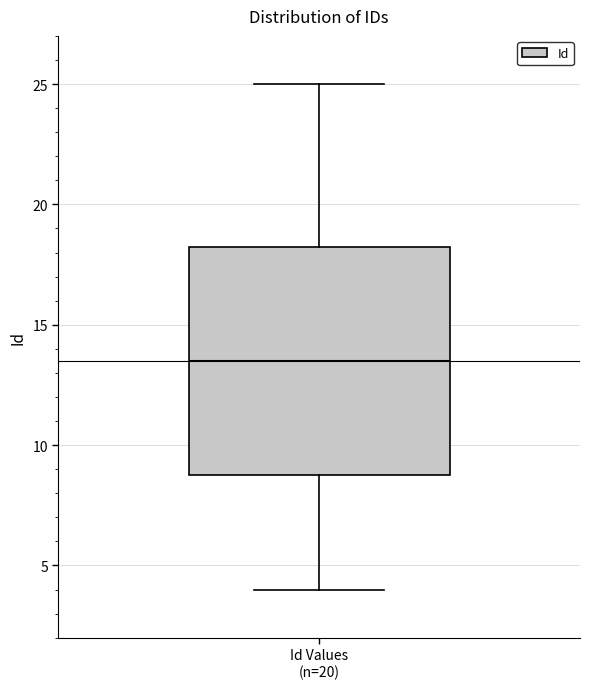

Transcribe this box plot: give where the median line is, the range the box spans, and where the two whiskers end, as read against the y-axis. The values are not printed on the chart, so give them approximately, as read against the axis.

median 13.5, box 9.0 to 18.5, whiskers 4.0 to 25.0